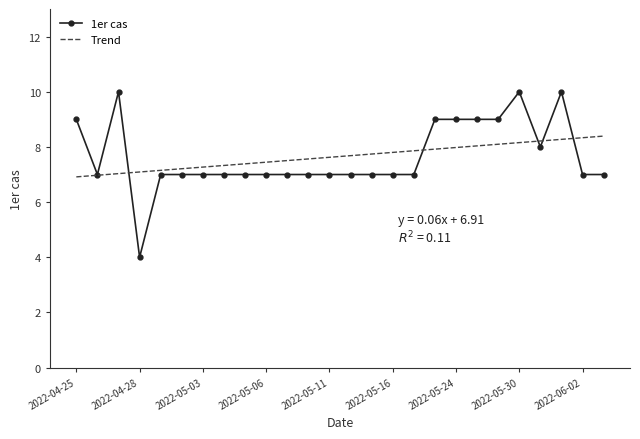

Rank the categories by value from highest to lowest.

2022-04-27, 2022-05-30, 2022-06-01, 2022-04-25, 2022-05-23, 2022-05-24, 2022-05-25, 2022-05-27, 2022-05-31, 2022-04-26, 2022-04-29, 2022-05-02, 2022-05-03, 2022-05-04, 2022-05-05, 2022-05-06, 2022-05-09, 2022-05-10, 2022-05-11, 2022-05-12, 2022-05-13, 2022-05-16, 2022-05-17, 2022-06-02, 2022-06-03, 2022-04-28